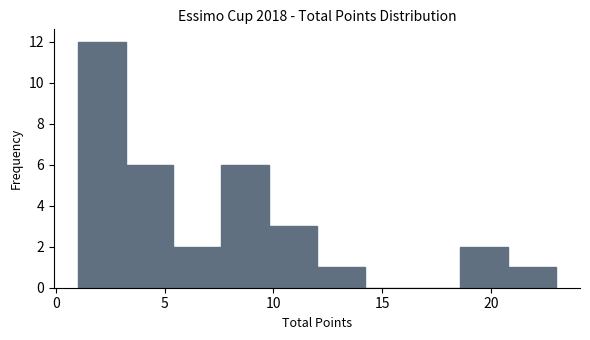

Reading left to right, list every bar in this chart as the range it spans on the x-axis followed by its height. Neither the bar edges nor the heights are printed on the chart, so give them approximately, as read against the axes.

1.0 to 3.2: 12
3.2 to 5.4: 6
5.4 to 7.6: 2
7.6 to 9.8: 6
9.8 to 12.0: 3
12.0 to 14.2: 1
14.2 to 16.4: 0
16.4 to 18.6: 0
18.6 to 20.8: 2
20.8 to 23.0: 1